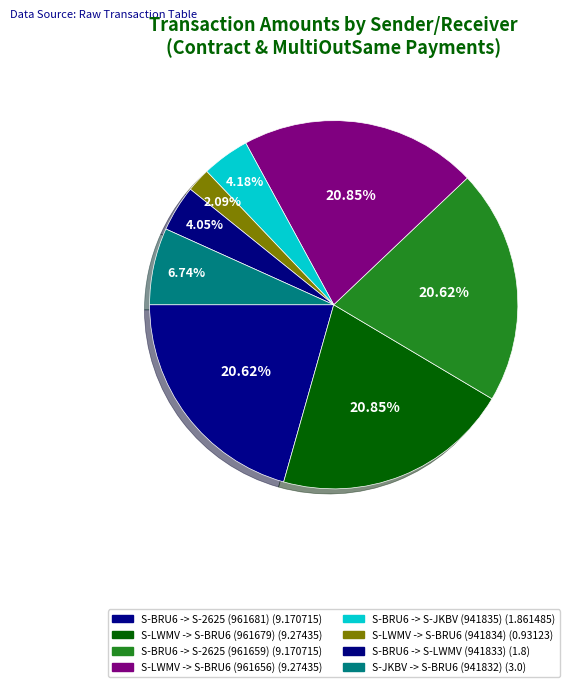

To the nearest percent, what is the difference between the S-BRU6 -> S-2625 (961659) and S-LWMV -> S-BRU6 (941834) slice percentages?

19%